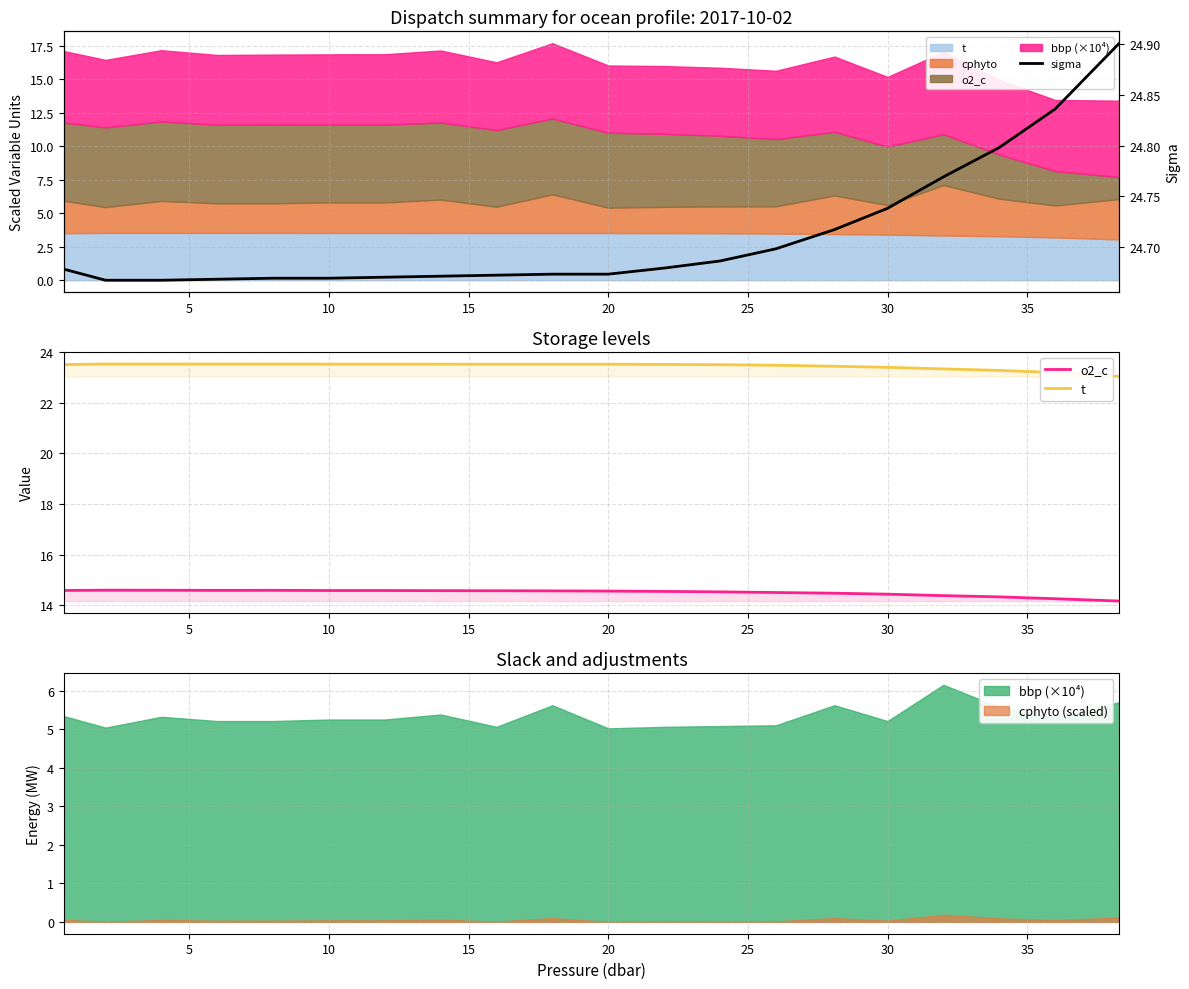

Is the value of o2_c at 14 greater than the value of sigma at 40?

No